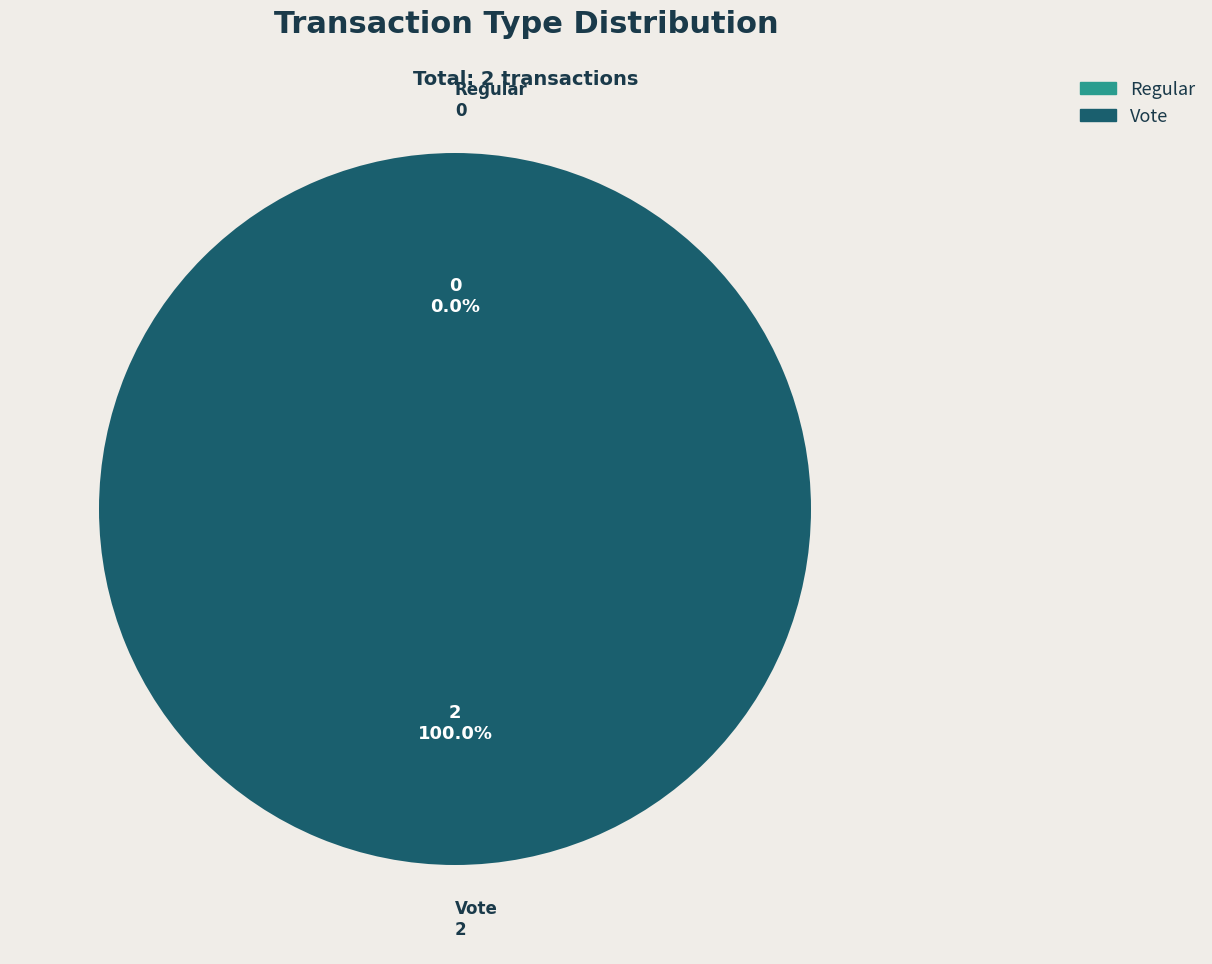

What percentage is the Vote slice, to the nearest percent?

100%